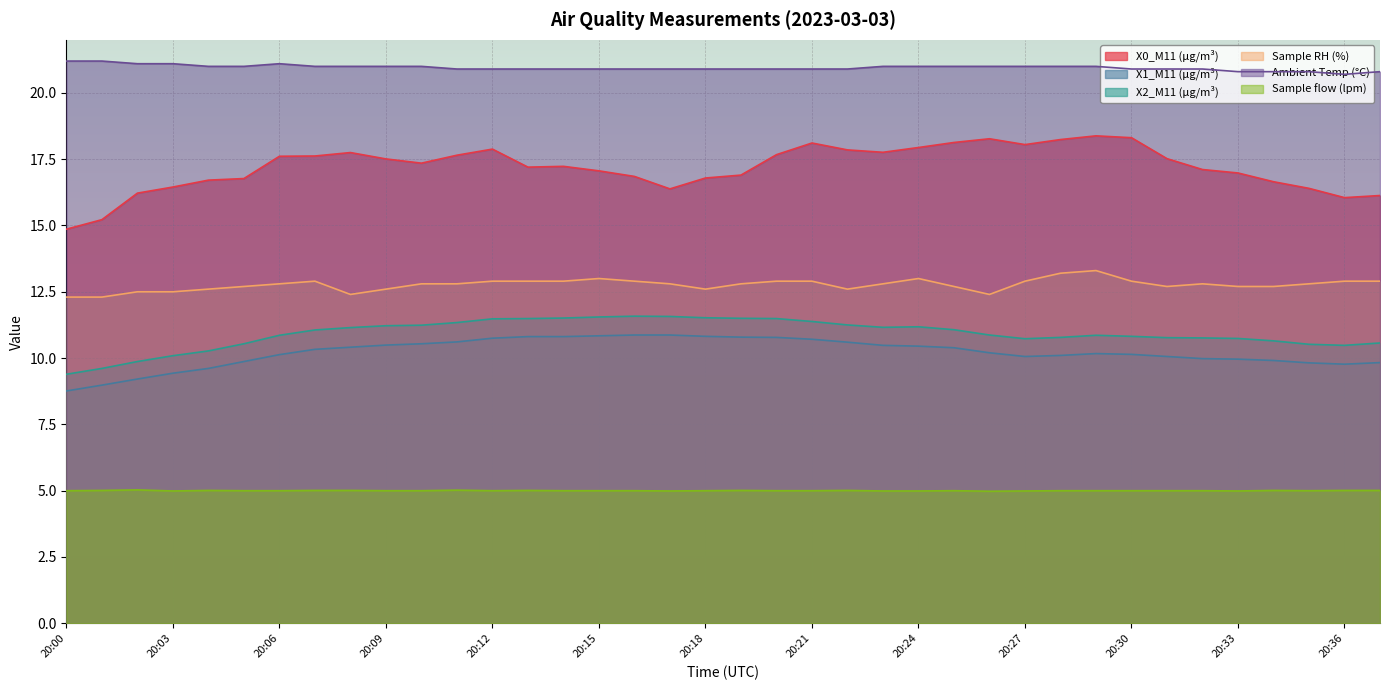

True or false: Sample flow (lpm) and X2_M11 (μg/m³) cross at least once.

False